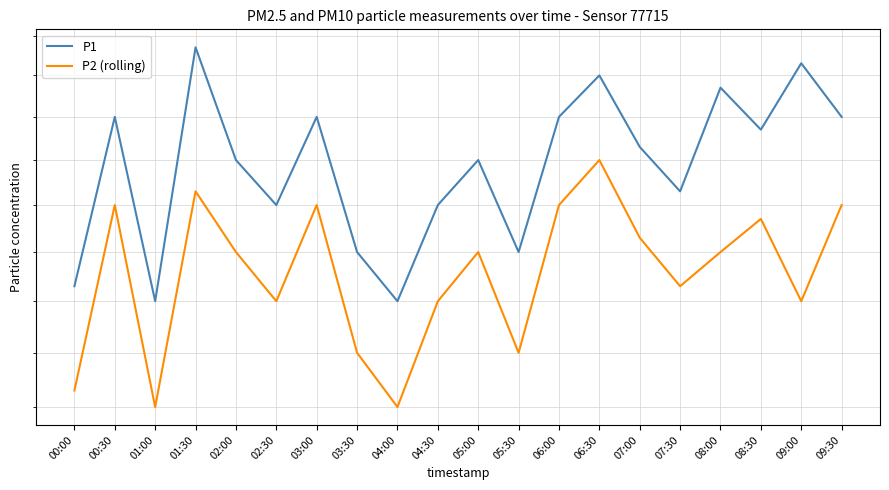

What is the spread (max minus min) of values at 07:00?

0.2